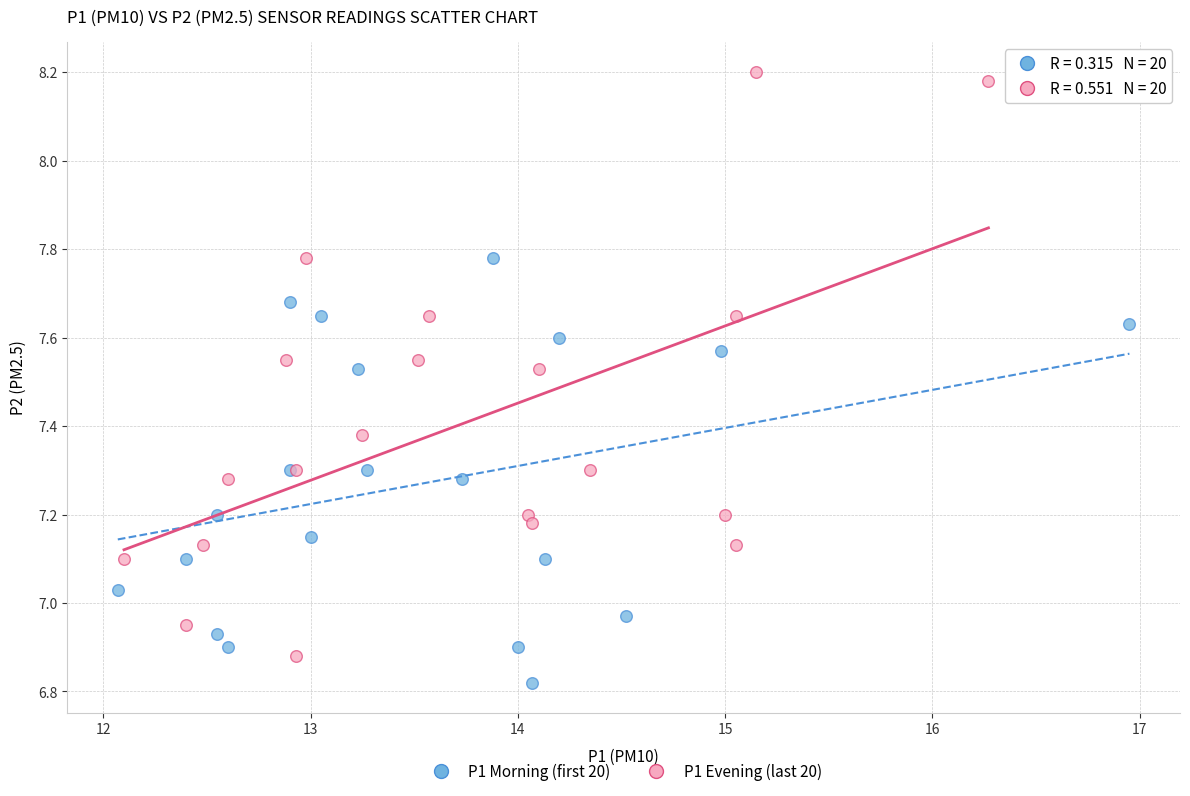

Which series has the widest spread of Y values?

P1 Evening (last 20)